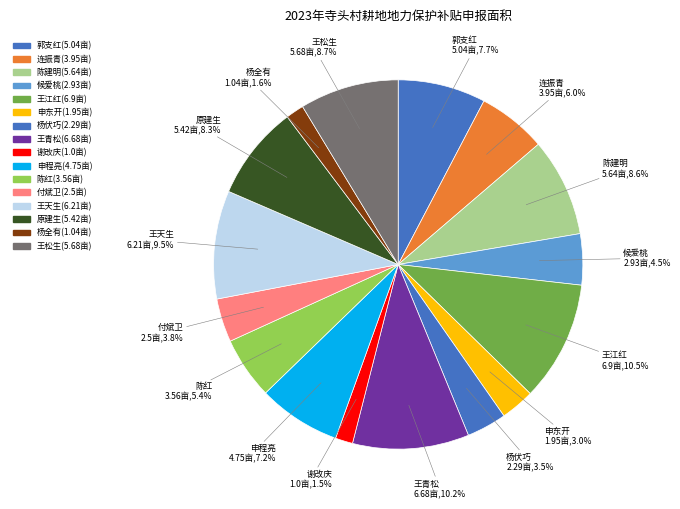

Count the number of slices in the pie.

16